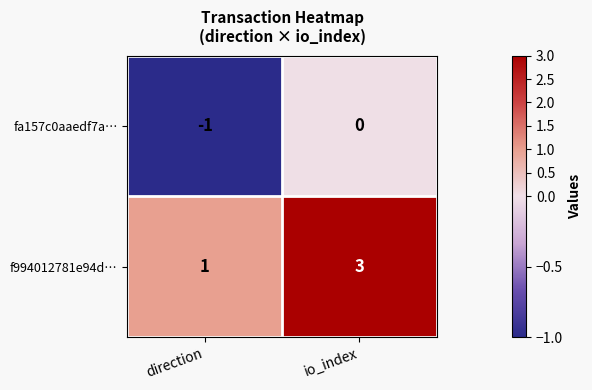

Reading left to right, what are all the values shown in this chart?

fa157c0aaedf7a…: -1	0
f994012781e94d…: 1	3